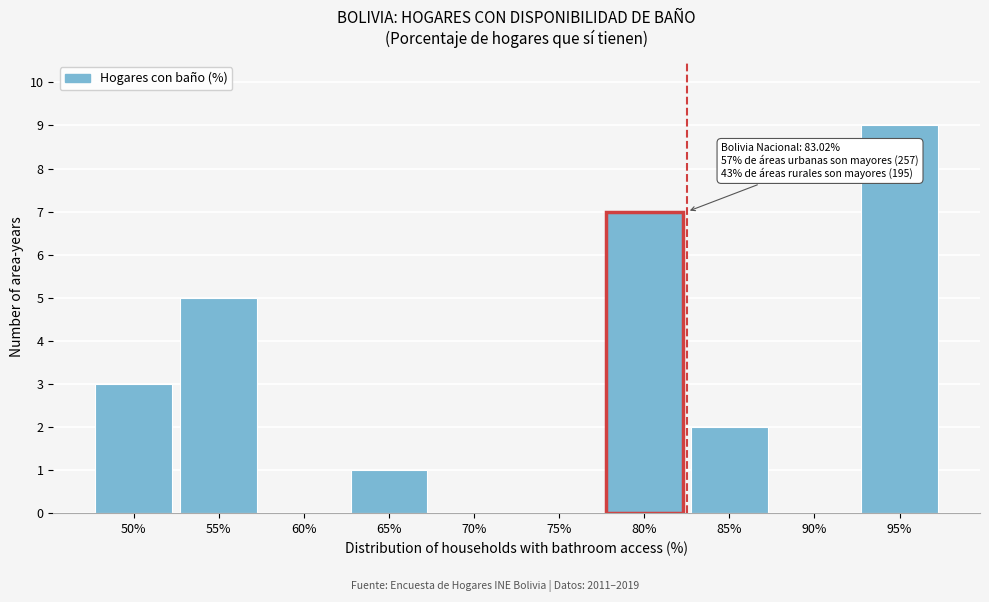

Reading right to left, extract all data points from this chart.

95%=9	90%=0	85%=2	80%=7	75%=0	70%=0	65%=1	60%=0	55%=5	50%=3